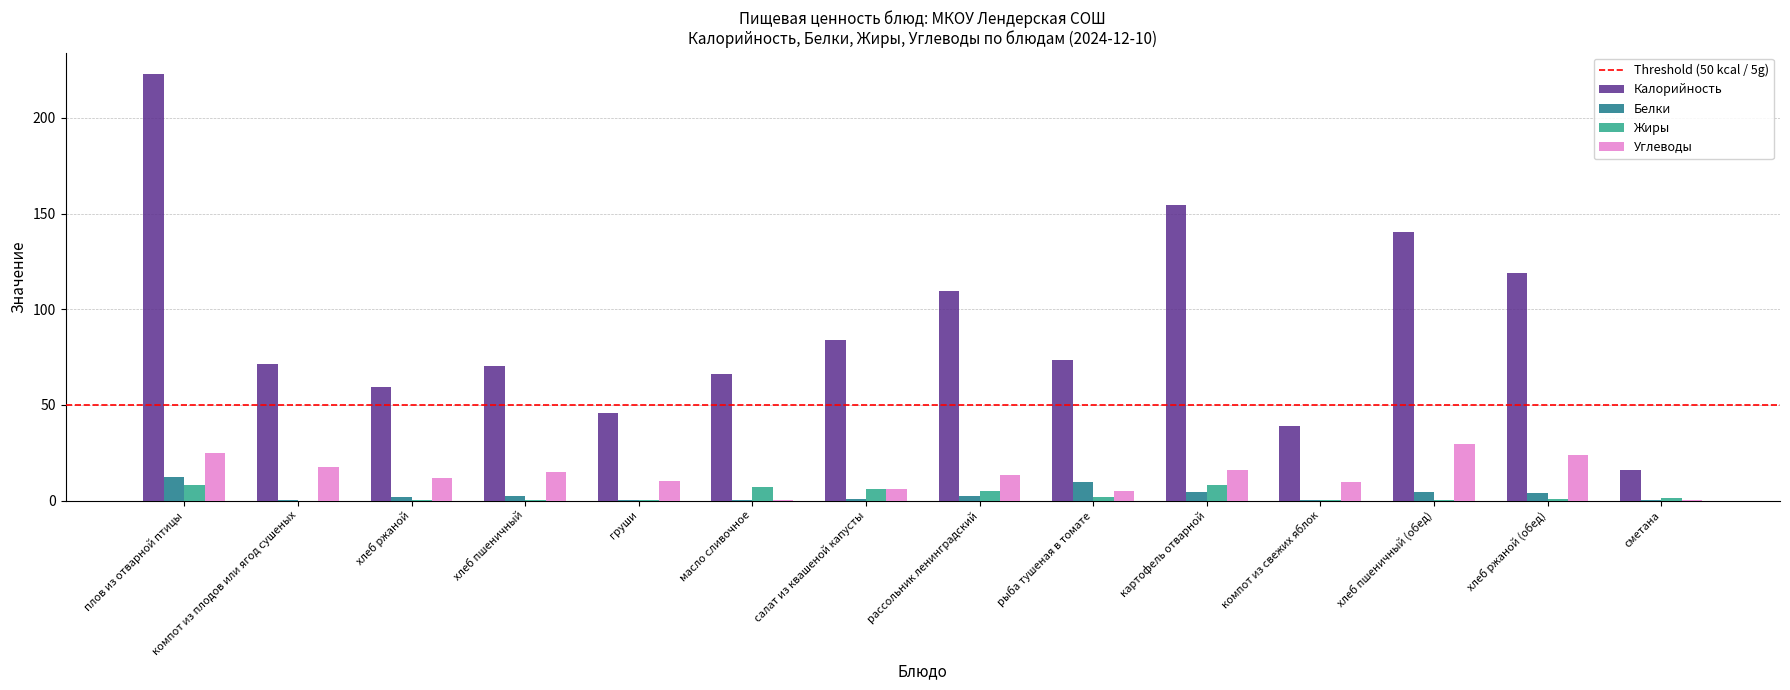

What is the approximate value of Белки at груши?

0.4